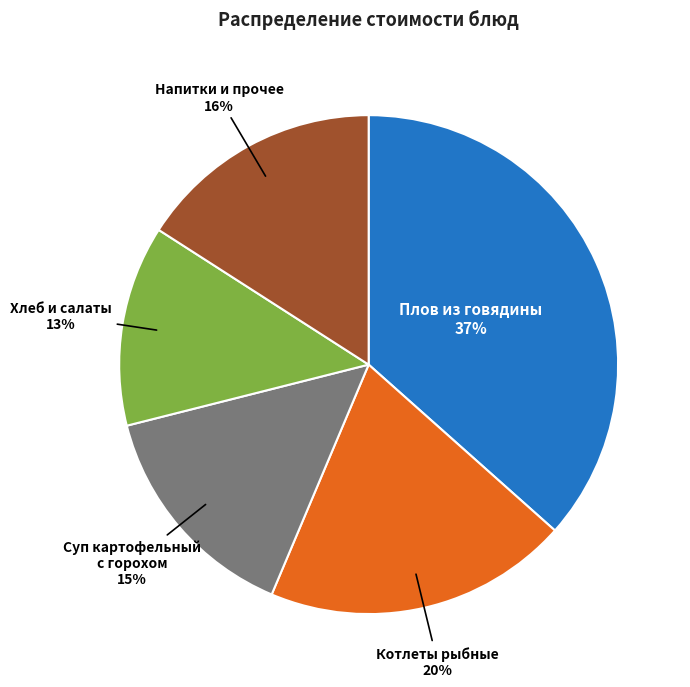

To the nearest percent, what is the difference between the largest and smallest slice percentages?

24%